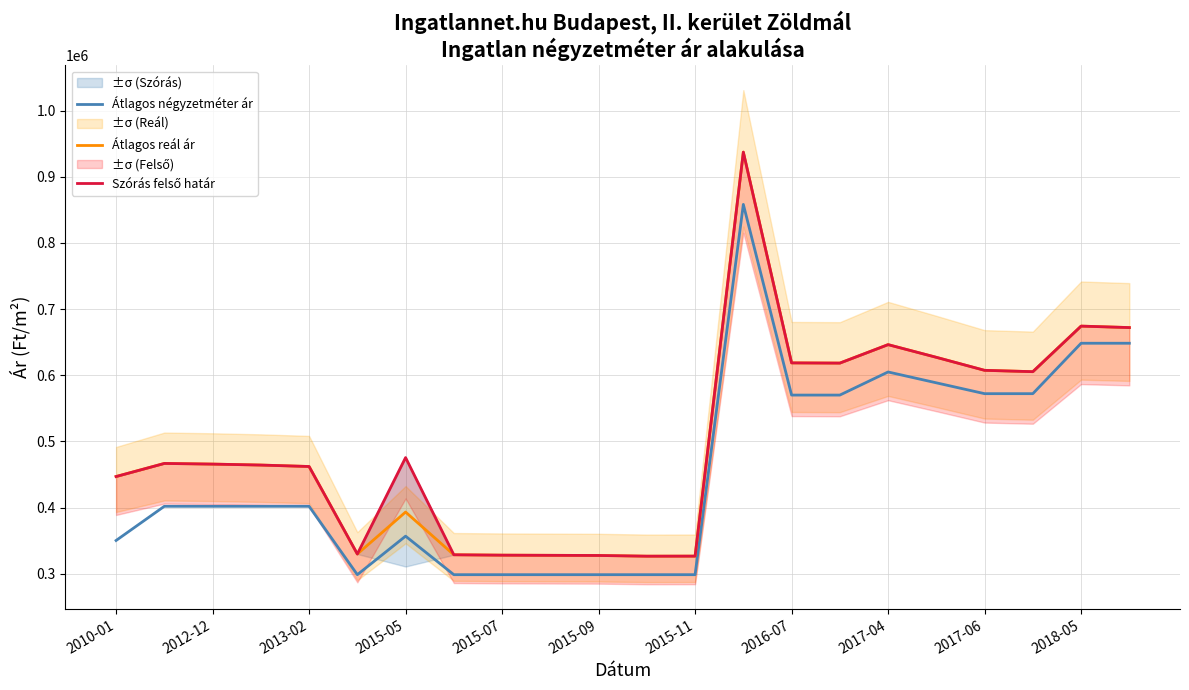

What is the sum of all Átlagos reál ár values?

11000468